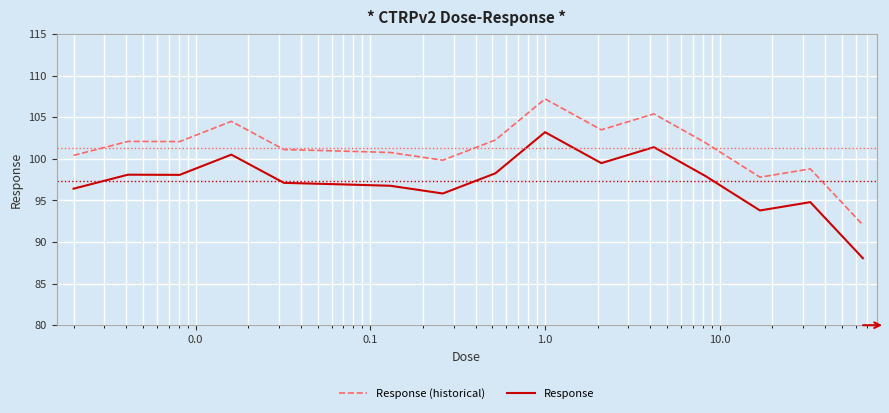

Rank the series by their maximum value, from lowest to highest.

Response, Response (historical)